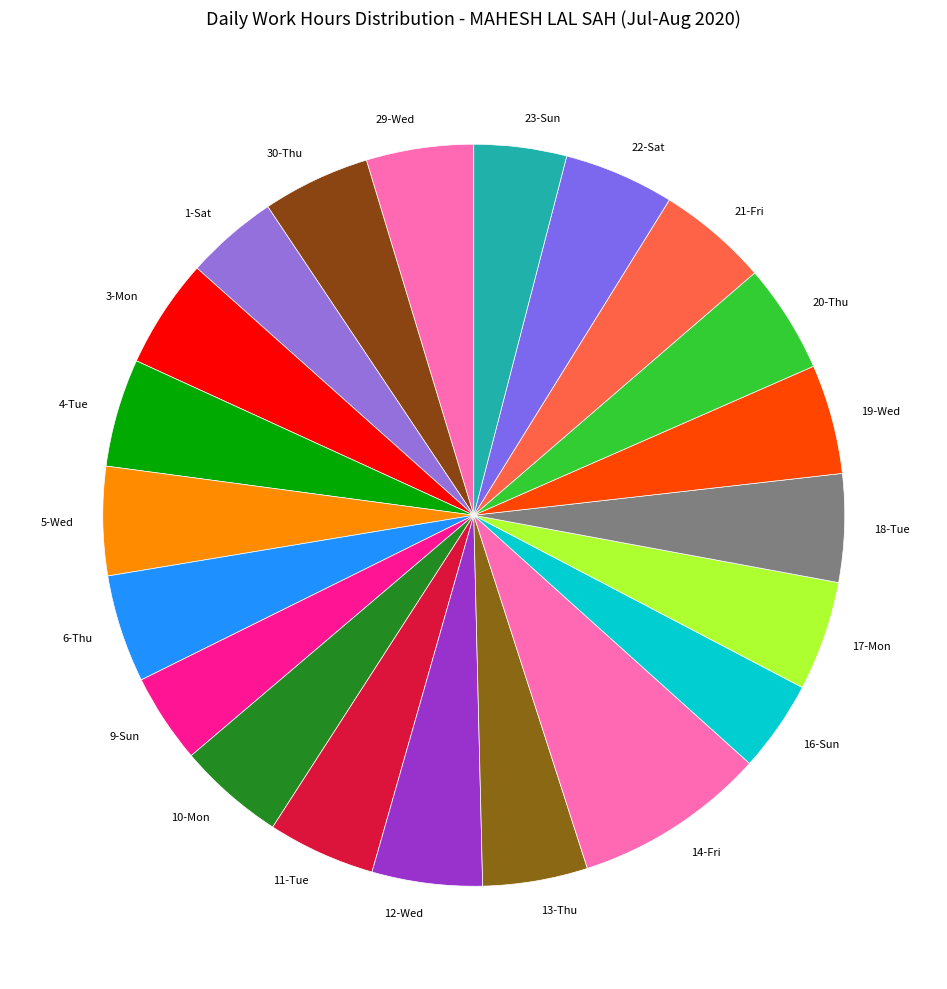

True or false: 18-Tue accounts for 5% of the total.

True